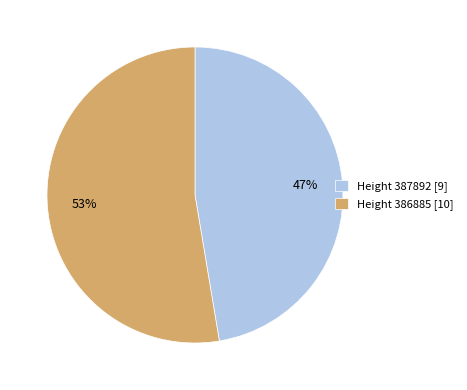

Is there any slice that represents more than half of the pie?

Yes